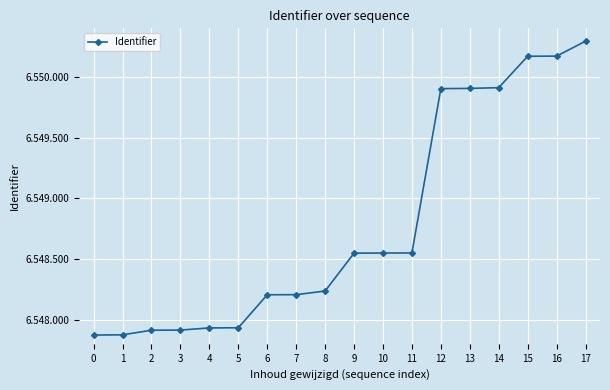

What is the value of the 18th point from the left?

6550294